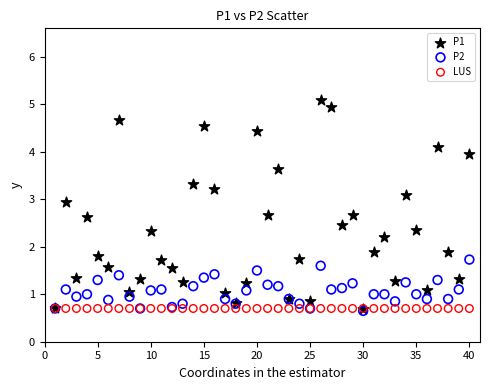

What are all the series names shown in the legend?

P1, P2, LUS